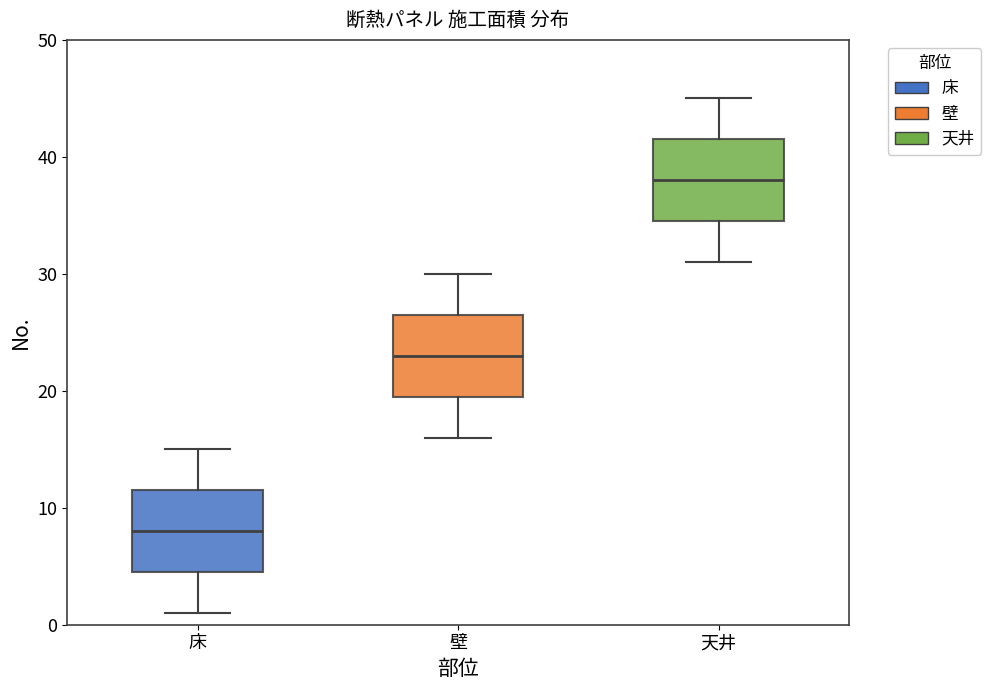

Reading left to right, read every box against the y-axis: the position of its median line, the range the box covers, and the ends of its whiskers. The values are not printed on the chart, so give them approximately, as read against the axis.

床: median 8, box 5 to 12, whiskers 1 to 15
壁: median 23, box 20 to 27, whiskers 16 to 30
天井: median 38, box 35 to 42, whiskers 31 to 45